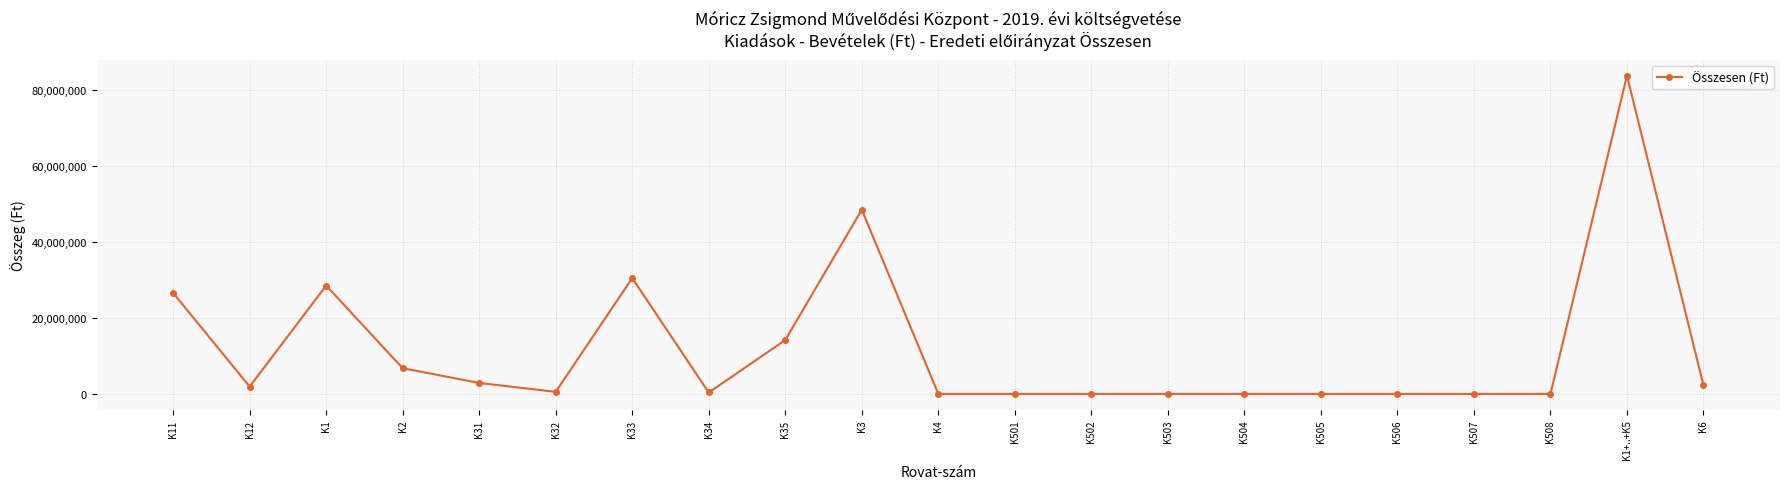

Where is the first local minimum?

K12